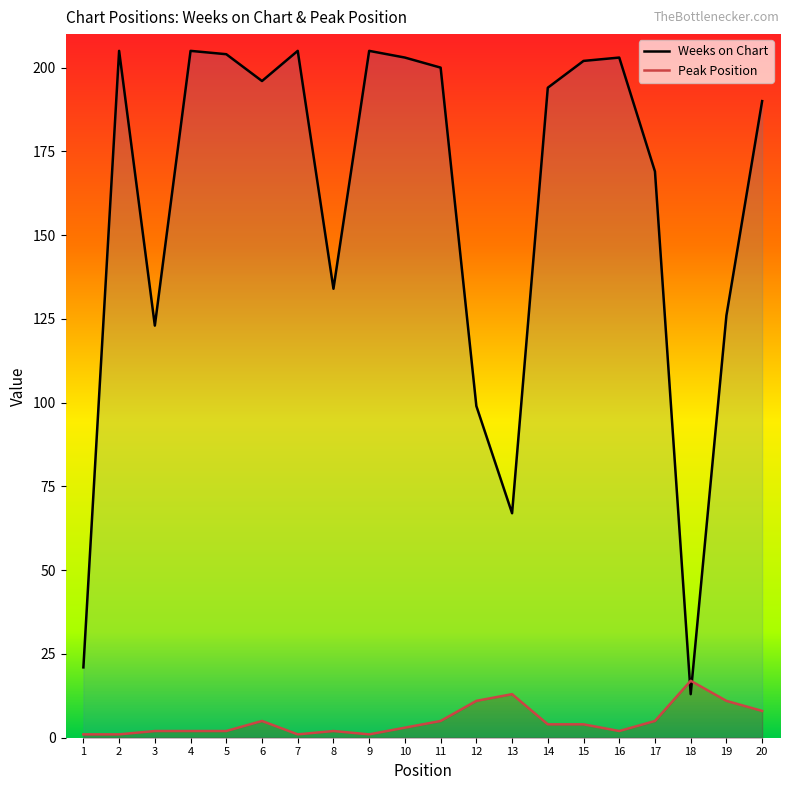

What is the difference between the Weeks on Chart values at 10 and 17?

34